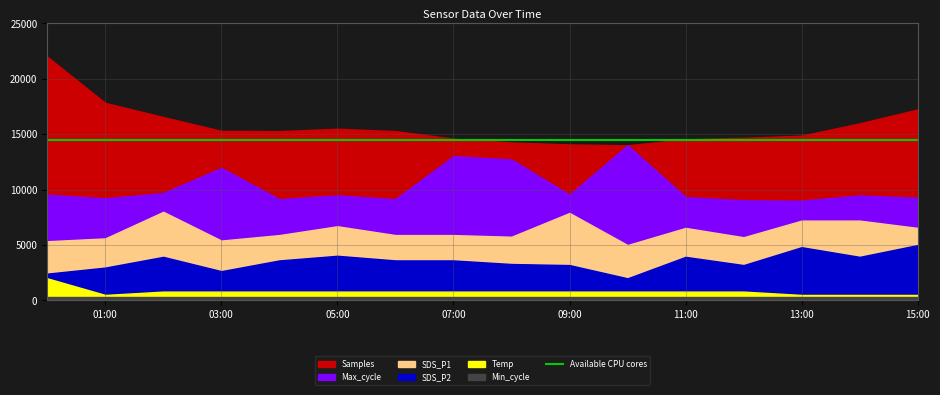

The value of Max_cycle at 2022/05/30 15:00 is 27693.3. True or false?

False